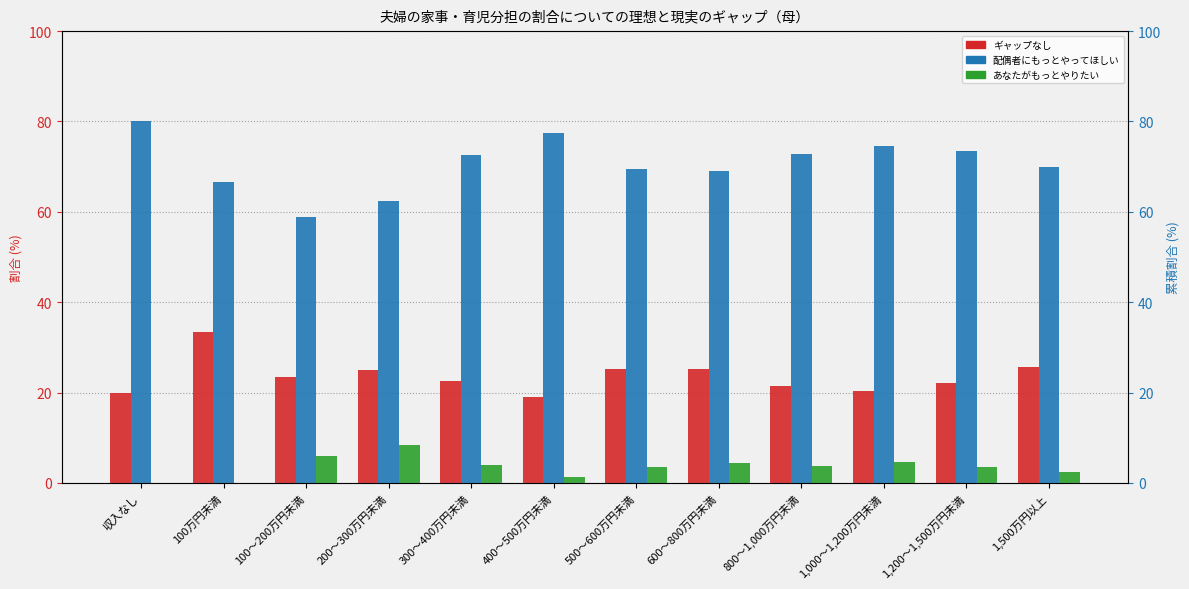

What is the maximum value shown in the chart?

80.0